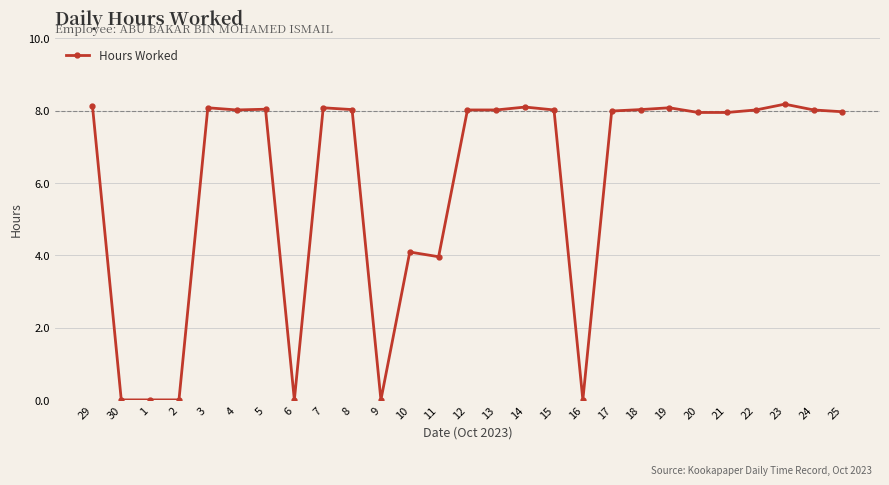

What is the average value?

6.0